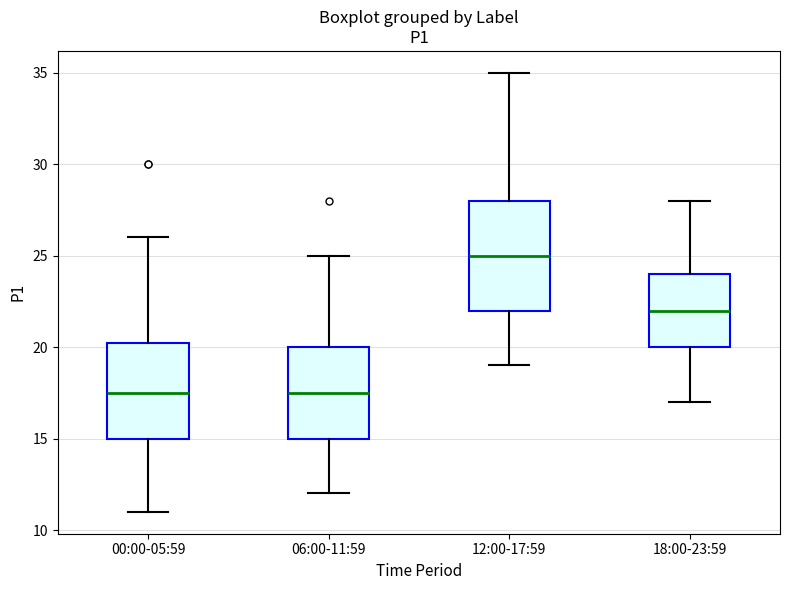

Reading left to right, transcribe this box plot: for each box, give where its median line is, the range the box spans, and where its two whiskers end, as read against the y-axis. The values are not printed on the chart, so give them approximately, as read against the axis.

00:00-05:59: median 17.5, box 15.0 to 20.5, whiskers 11.0 to 26.0
06:00-11:59: median 17.5, box 15.0 to 20.0, whiskers 12.0 to 25.0
12:00-17:59: median 25.0, box 22.0 to 28.0, whiskers 19.0 to 35.0
18:00-23:59: median 22.0, box 20.0 to 24.0, whiskers 17.0 to 28.0